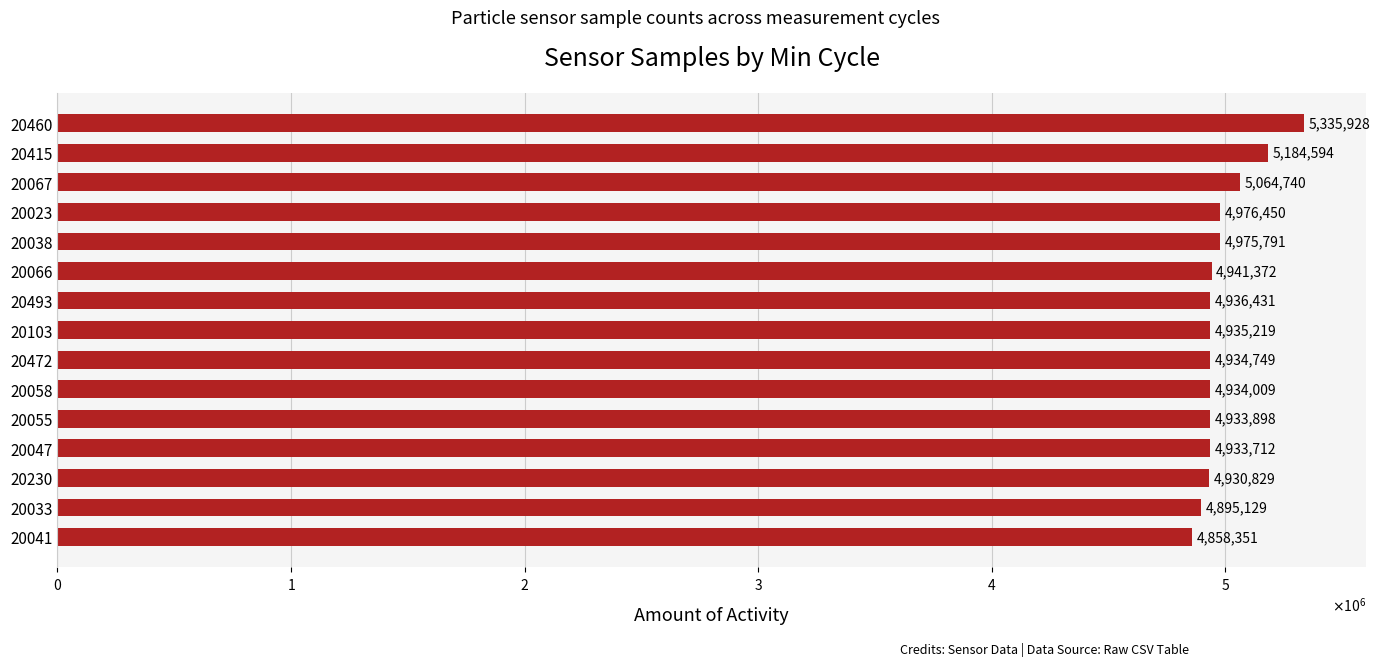

List the labels in order of value, largest first.

20460, 20415, 20067, 20023, 20038, 20066, 20493, 20103, 20472, 20058, 20055, 20047, 20230, 20033, 20041